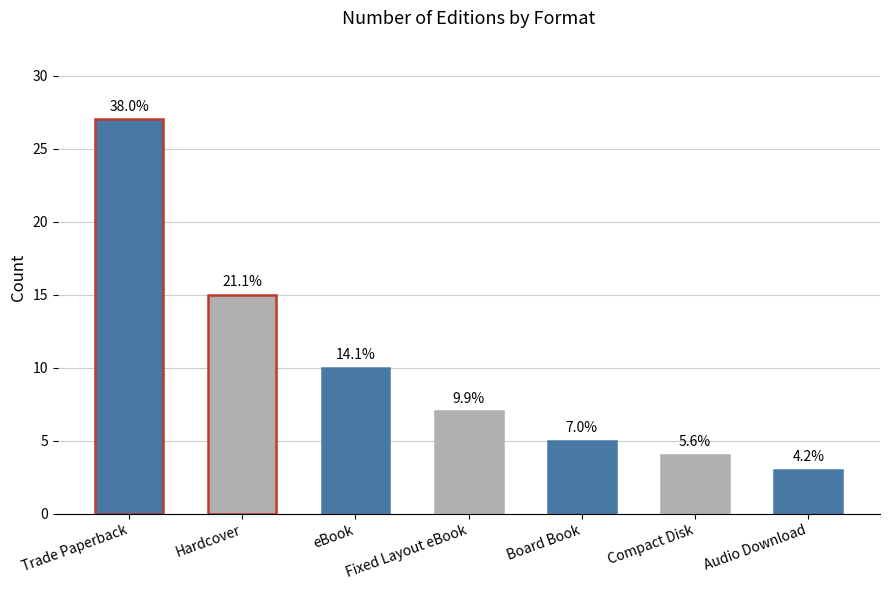

How many bars are there in total?

7